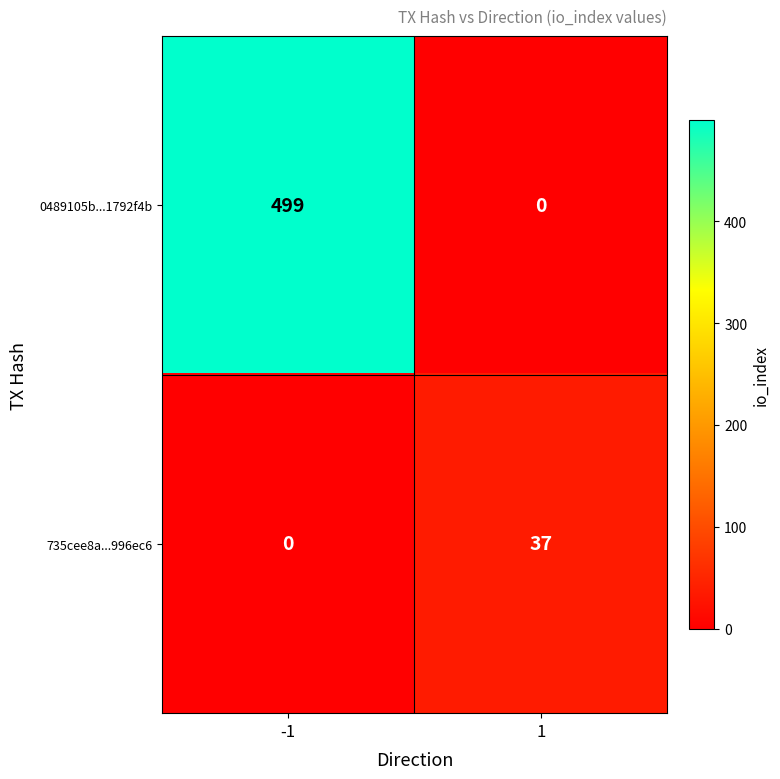

At which category does the chart reach its peak across all series?

-1